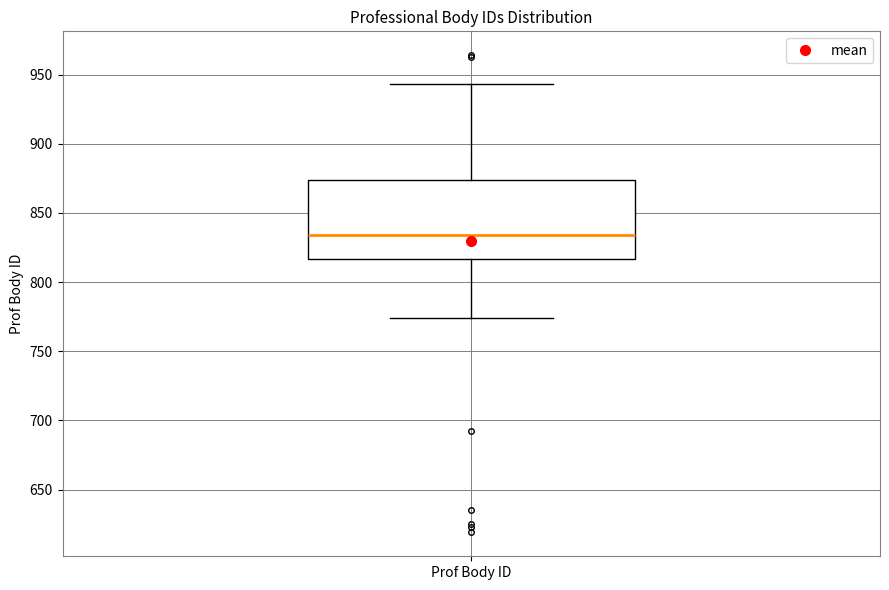

Transcribe this box plot: give where the median line is, the range the box spans, and where the two whiskers end, as read against the y-axis. The values are not printed on the chart, so give them approximately, as read against the axis.

median 835, box 815 to 875, whiskers 775 to 945